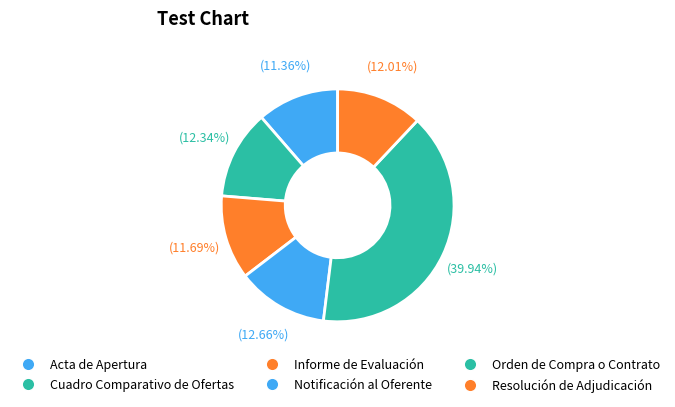

How many slices are in this pie chart?

6